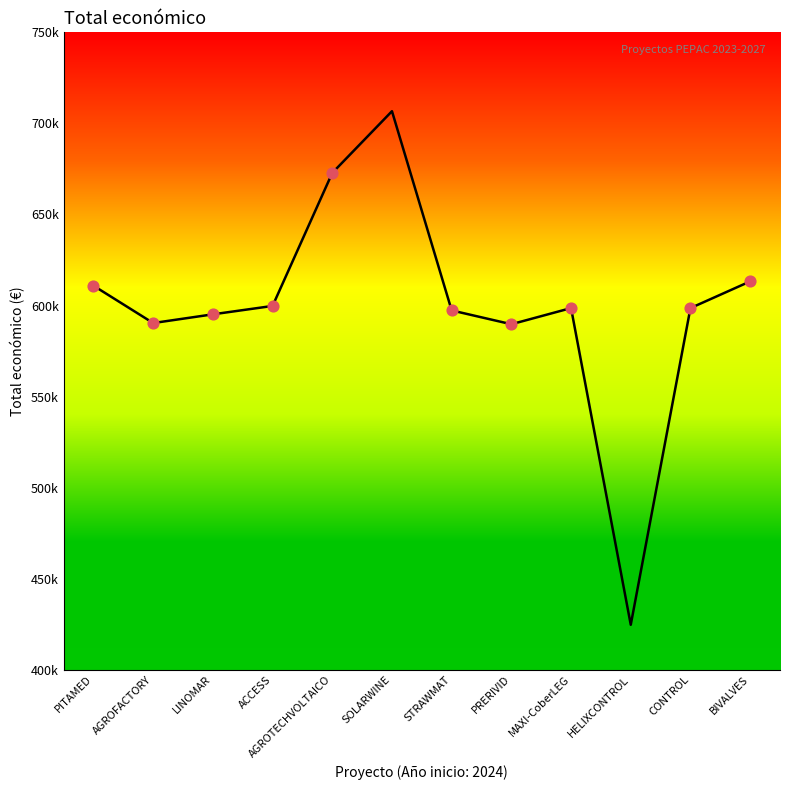

What is the change in value from SOLARWINE to MAXI-CoberLEG?

-108088